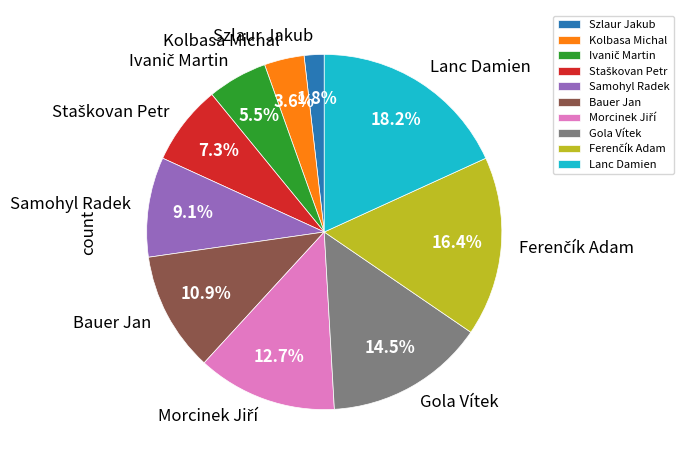

What portion of the pie excludes Szlaur Jakub?

98.2%